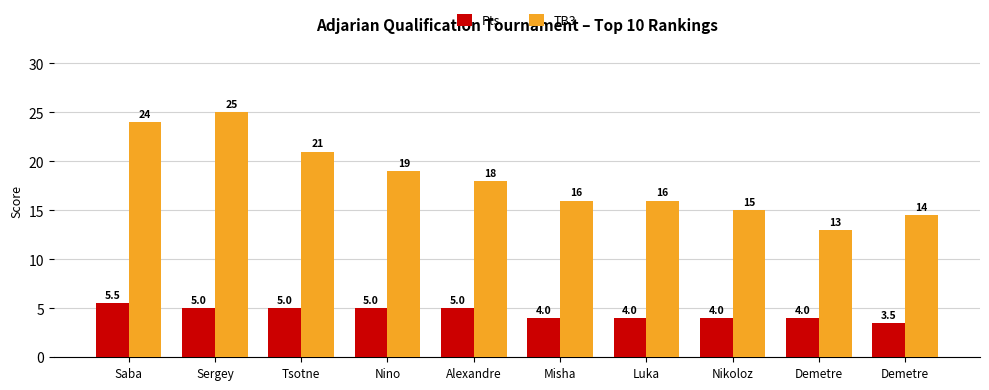

What is the difference between the TB3 values at Demetre and Nino?

6.0